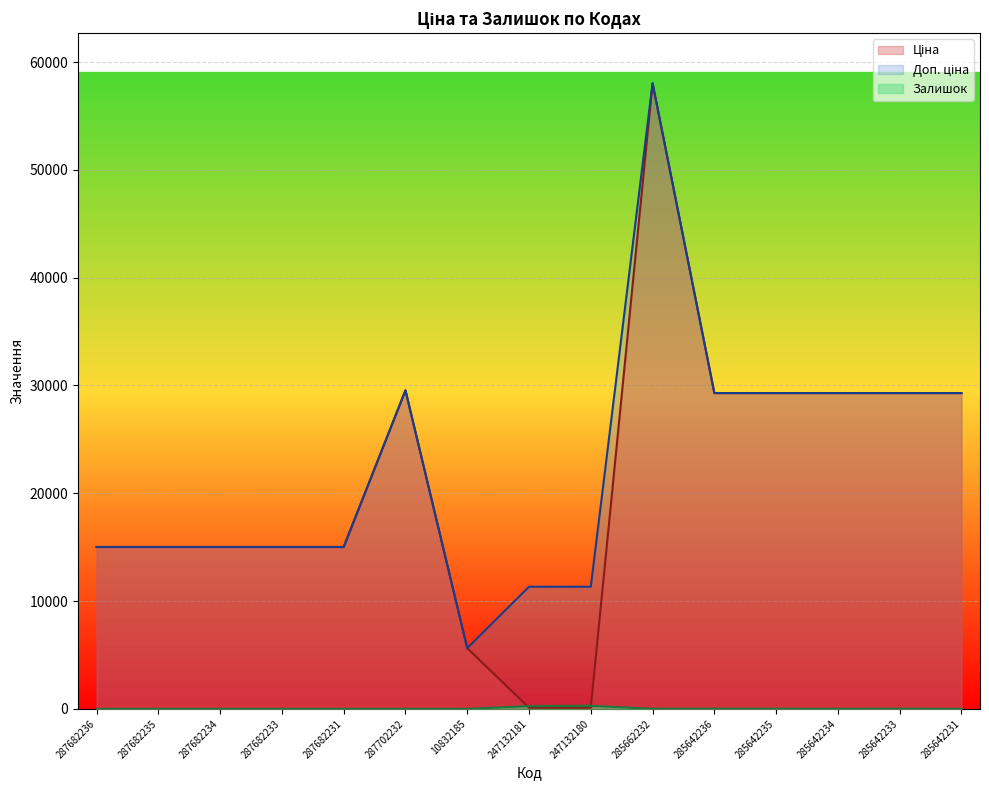

What is the minimum value for Доп. ціна?

5636.0